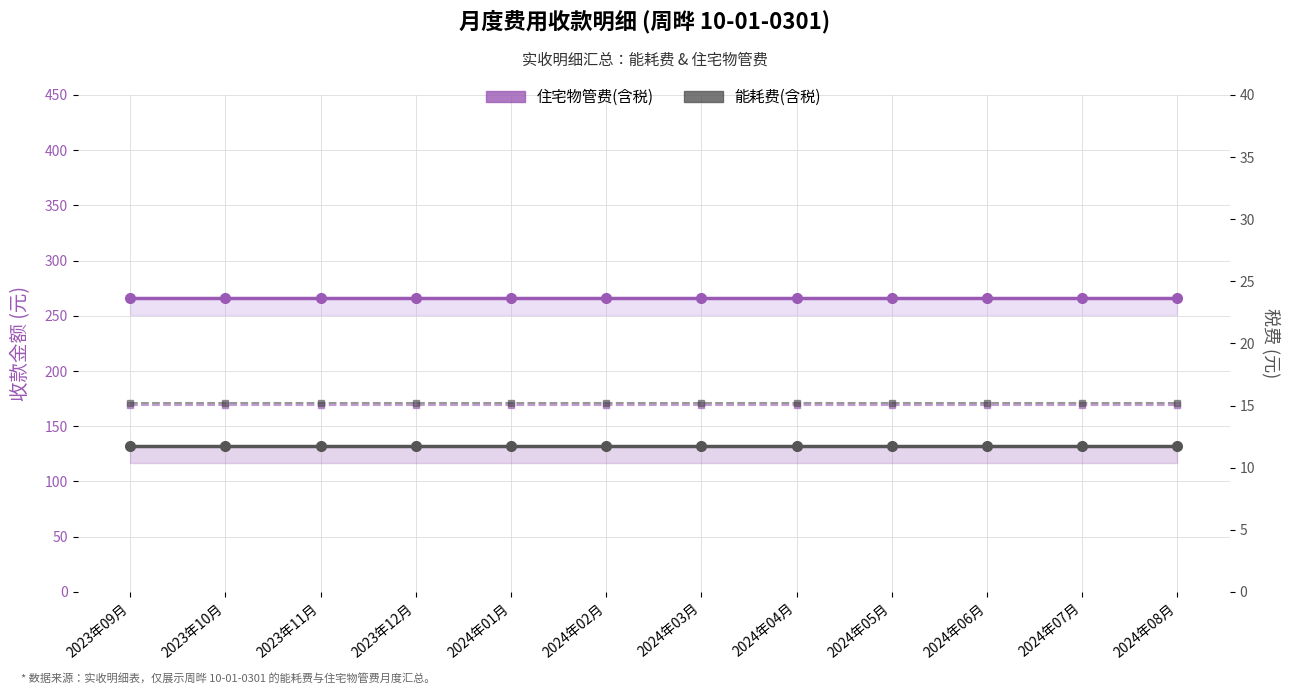

At which category is the sum across all series the highest?

2023年09月